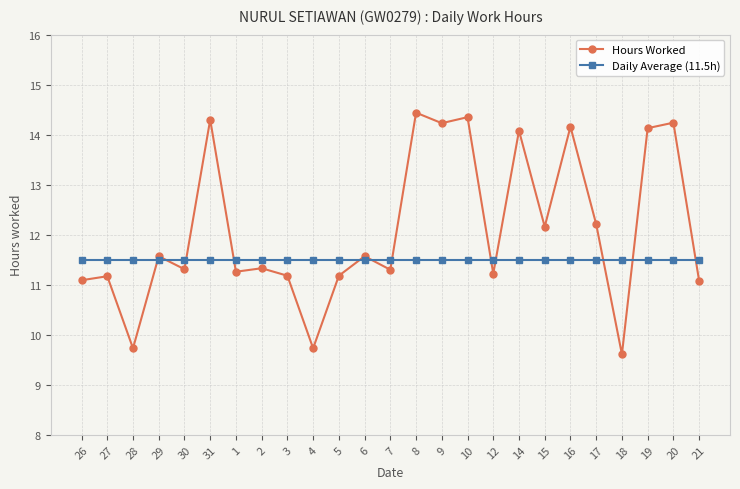

Count the number of data series in this chart.

2